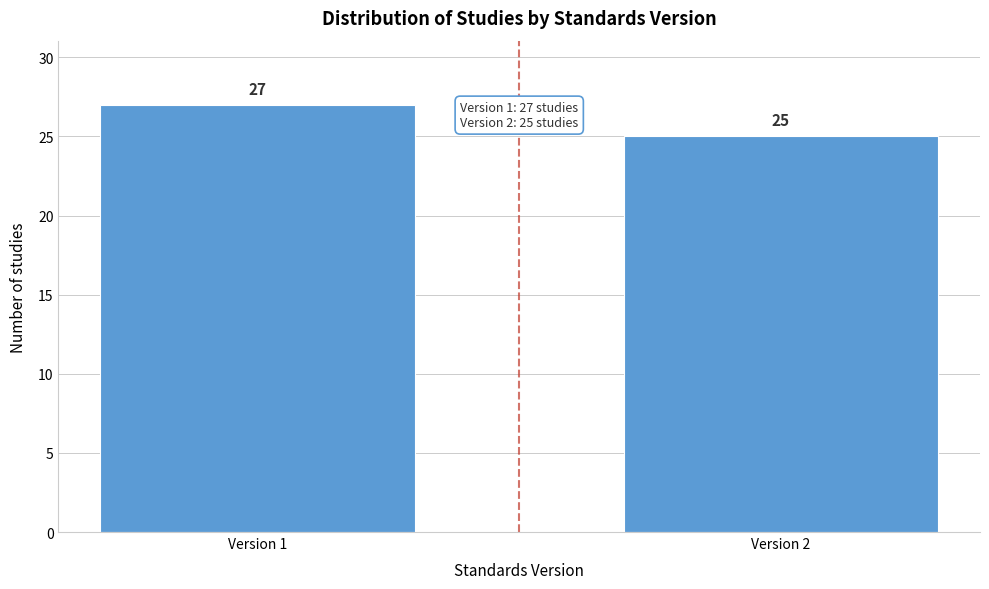

Reading left to right, transcribe all the data shown in this chart.

Version 1=27	Version 2=25